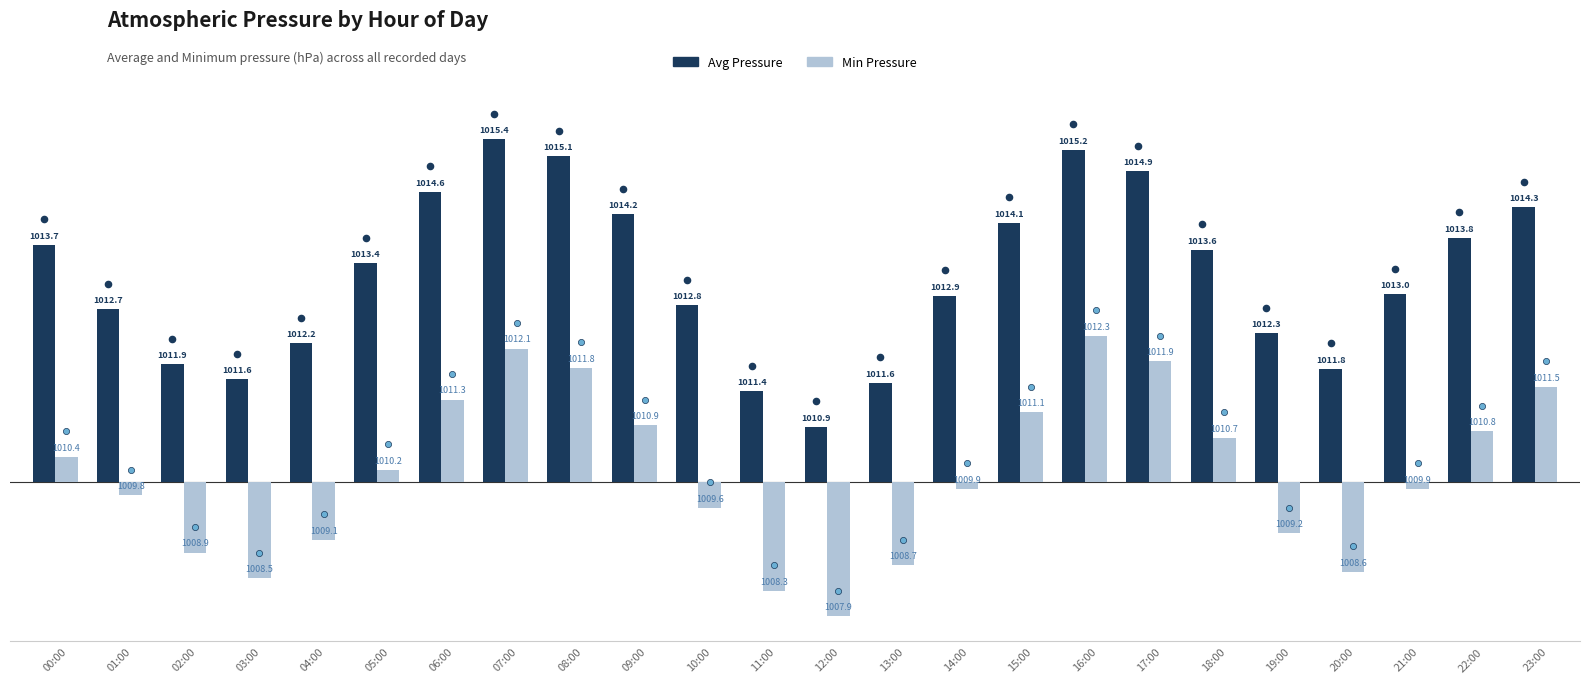

At how many categories does at least one series exceed 3?

12